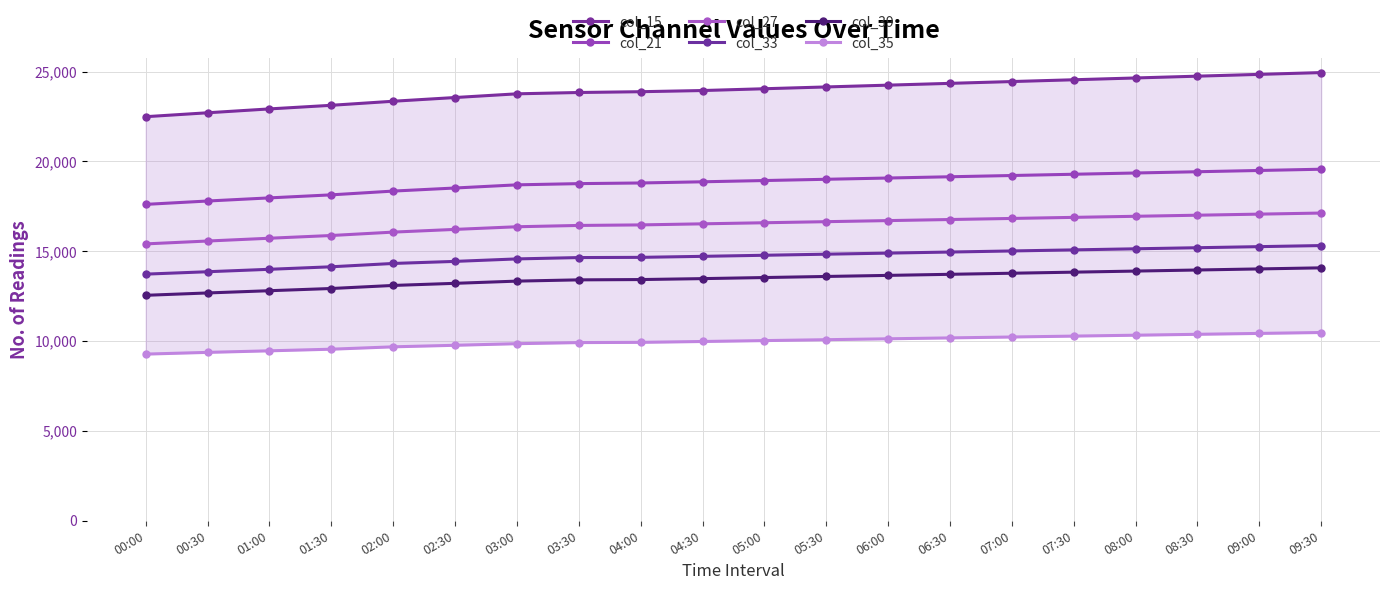

Reading right to left, what are all the values shown in this chart?

col_15: 09:30=24950.0	09:00=24850.0	08:30=24750.0	08:00=24650.0	07:30=24550.0	07:00=24450.0	06:30=24350.0	06:00=24250.0	05:30=24150.0	05:00=24050.0	04:30=23950.0	04:00=23885.0	03:30=23841.0	03:00=23767.0	02:30=23561.0	02:00=23354.0	01:30=23128.0	01:00=22927.0	00:30=22712.0	00:00=22494.0
col_21: 09:30=19570.0	09:00=19500.0	08:30=19430.0	08:00=19360.0	07:30=19290.0	07:00=19220.0	06:30=19150.0	06:00=19080.0	05:30=19010.0	05:00=18940.0	04:30=18870.0	04:00=18804.0	03:30=18768.0	03:00=18700.0	02:30=18524.0	02:00=18353.0	01:30=18143.0	01:00=17974.0	00:30=17800.0	00:00=17613.0
col_27: 09:30=17130.0	09:00=17070.0	08:30=17010.0	08:00=16950.0	07:30=16890.0	07:00=16830.0	06:30=16770.0	06:00=16710.0	05:30=16650.0	05:00=16590.0	04:30=16530.0	04:00=16470.0	03:30=16440.0	03:00=16367.0	02:30=16220.0	02:00=16069.0	01:30=15880.0	01:00=15728.0	00:30=15573.0	00:00=15413.0
col_33: 09:30=15320.0	09:00=15260.0	08:30=15200.0	08:00=15140.0	07:30=15080.0	07:00=15020.0	06:30=14960.0	06:00=14900.0	05:30=14840.0	05:00=14780.0	04:30=14720.0	04:00=14664.0	03:30=14652.0	03:00=14577.0	02:30=14439.0	02:00=14324.0	01:30=14139.0	01:00=13999.0	00:30=13863.0	00:00=13730.0
col_39: 09:30=14080.0	09:00=14020.0	08:30=13960.0	08:00=13900.0	07:30=13840.0	07:00=13780.0	06:30=13720.0	06:00=13660.0	05:30=13600.0	05:00=13540.0	04:30=13480.0	04:00=13428.0	03:30=13411.0	03:00=13341.0	02:30=13218.0	02:00=13100.0	01:30=12930.0	01:00=12807.0	00:30=12682.0	00:00=12551.0
col_35: 09:30=10480.0	09:00=10430.0	08:30=10380.0	08:00=10330.0	07:30=10280.0	07:00=10230.0	06:30=10180.0	06:00=10130.0	05:30=10080.0	05:00=10030.0	04:30=9980.0	04:00=9932.0	03:30=9919.0	03:00=9858.0	02:30=9769.0	02:00=9683.0	01:30=9551.0	01:00=9461.0	00:30=9374.0	00:00=9278.0